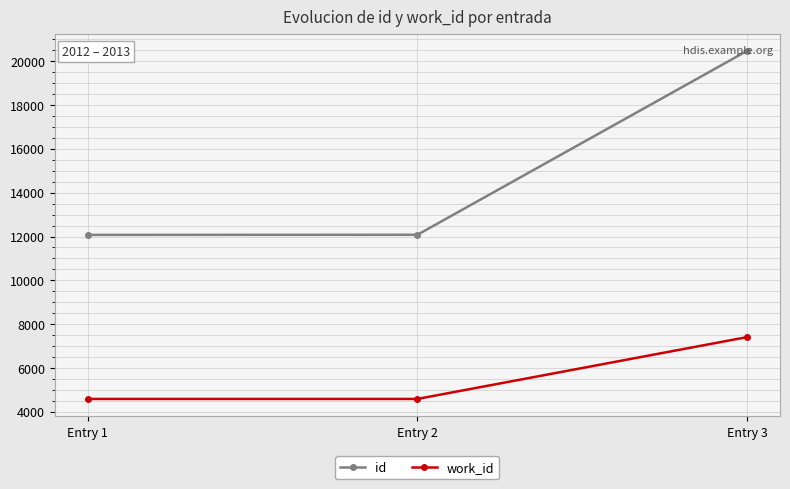

Which series has the largest total across all categories?

id